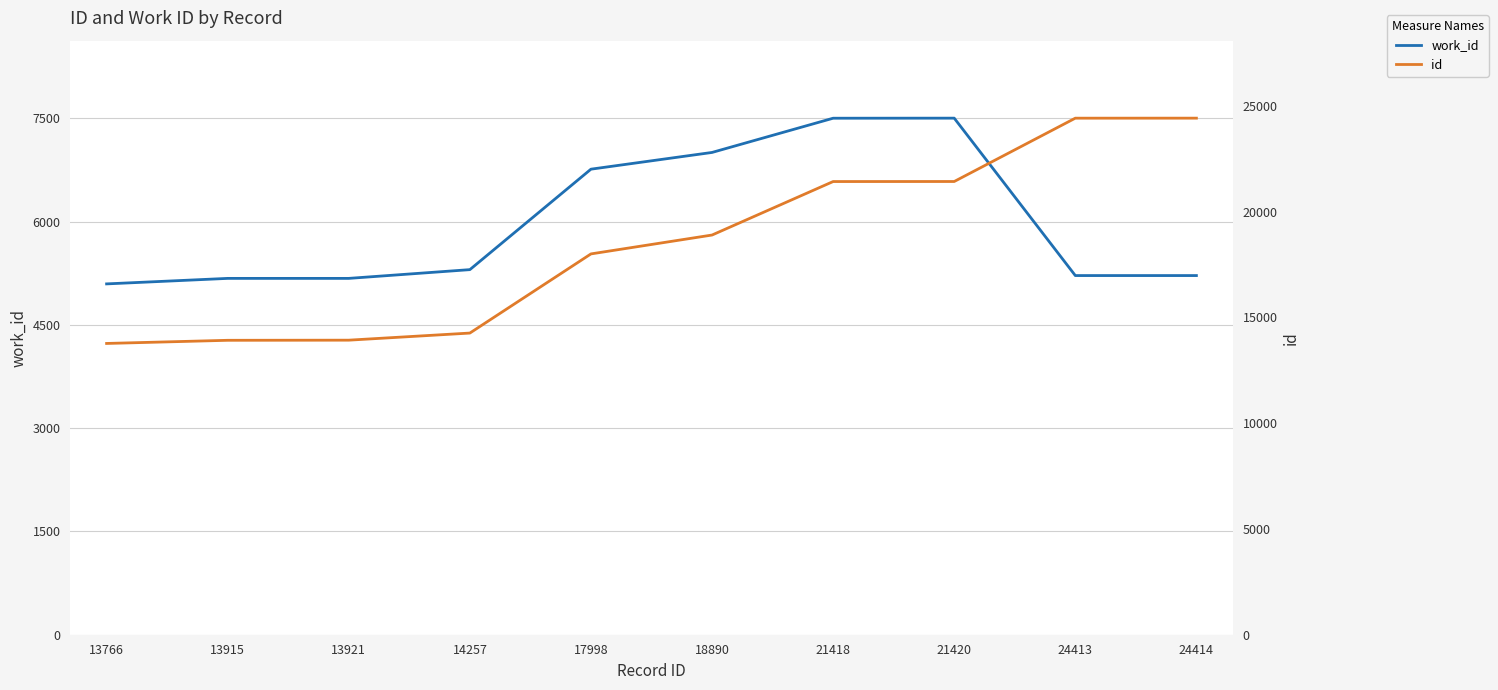

Reading left to right, extract all data points from this chart.

work_id: 5095	5175	5175	5302	6761	7004	7501	7502	5216	5216
id: 13766	13915	13921	14257	17998	18890	21418	21420	24413	24414